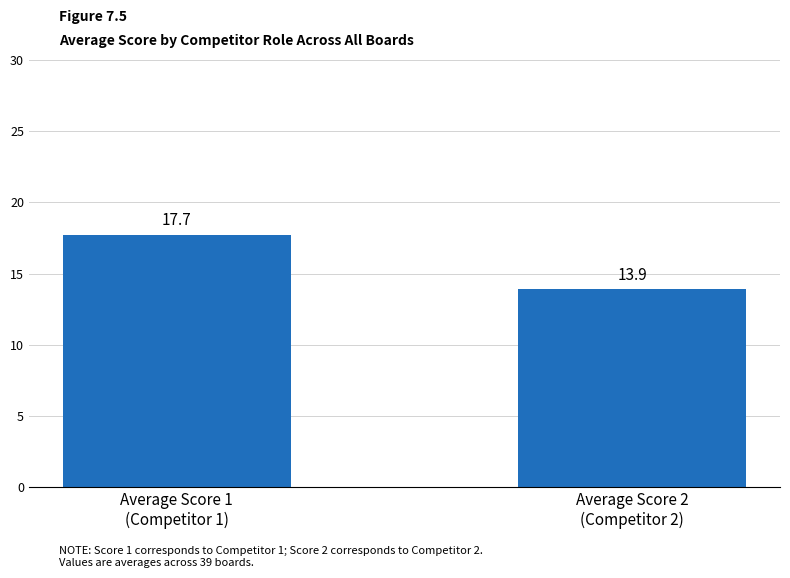

What is the sum of all values?

31.6